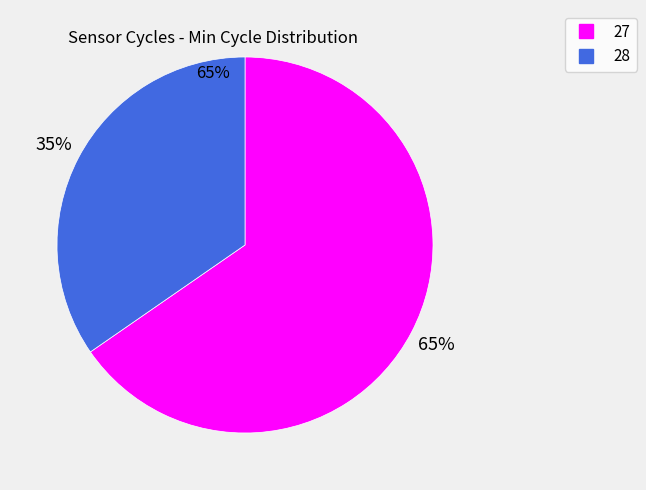

Is there any slice that represents more than half of the pie?

Yes